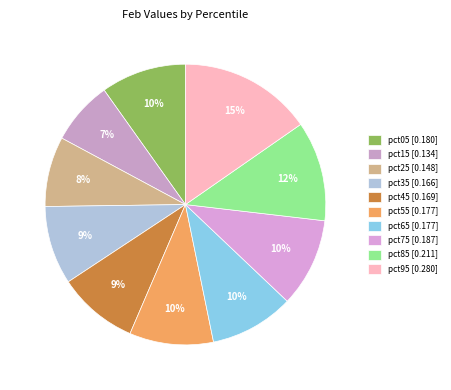

What is the largest slice in the pie chart?

pct95